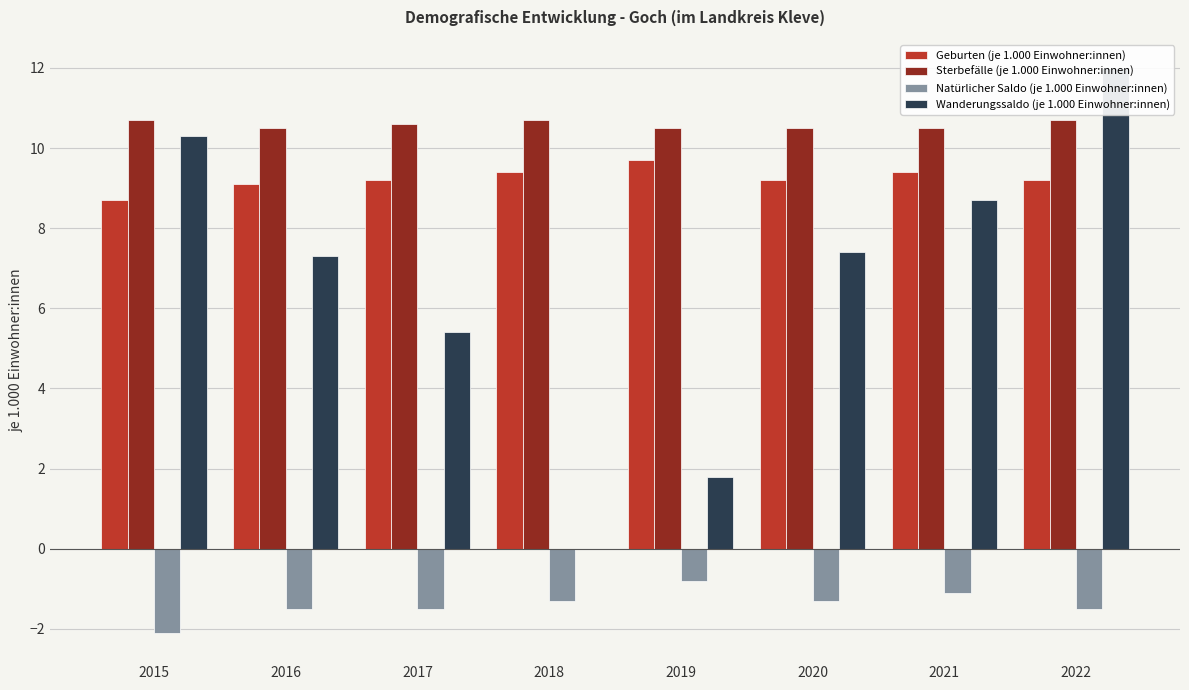

What is the sum of the Geburten (je 1.000 Einwohner:innen) values at 2018 and 2015?

18.1